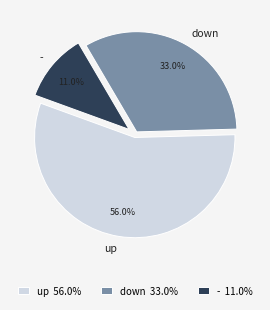

Is there any slice that represents more than half of the pie?

Yes